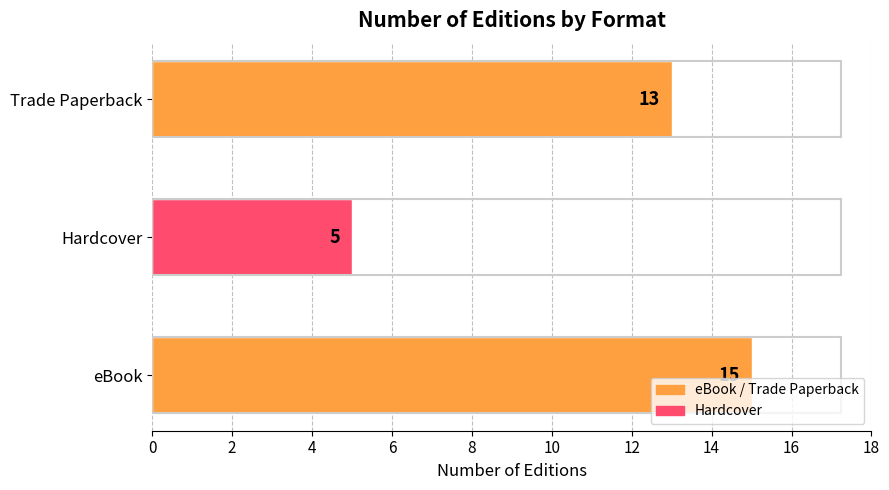

What is the change in value from Hardcover to Trade Paperback?

+8